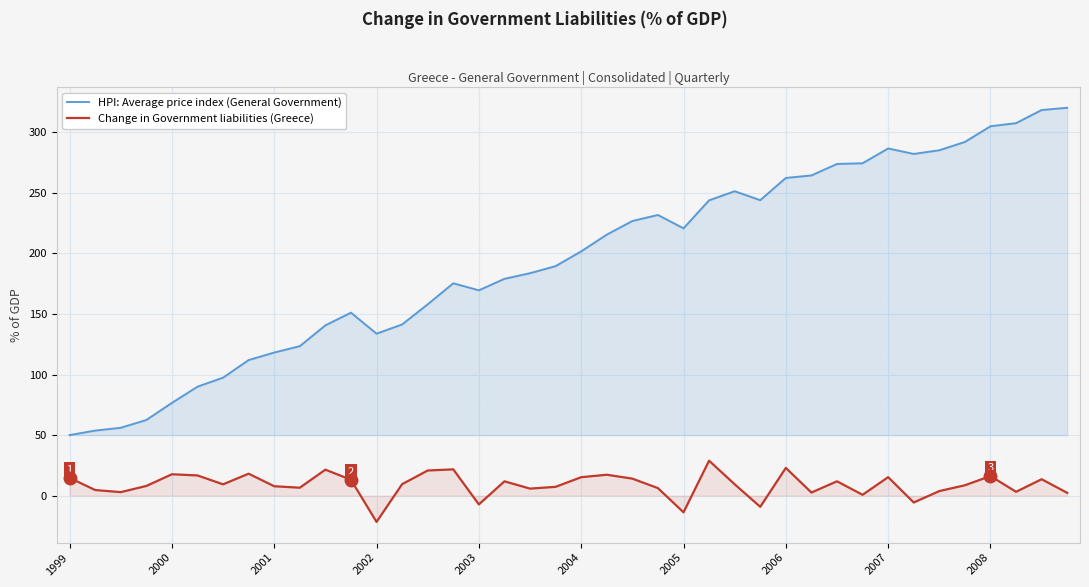

How many series are shown in this chart?

2